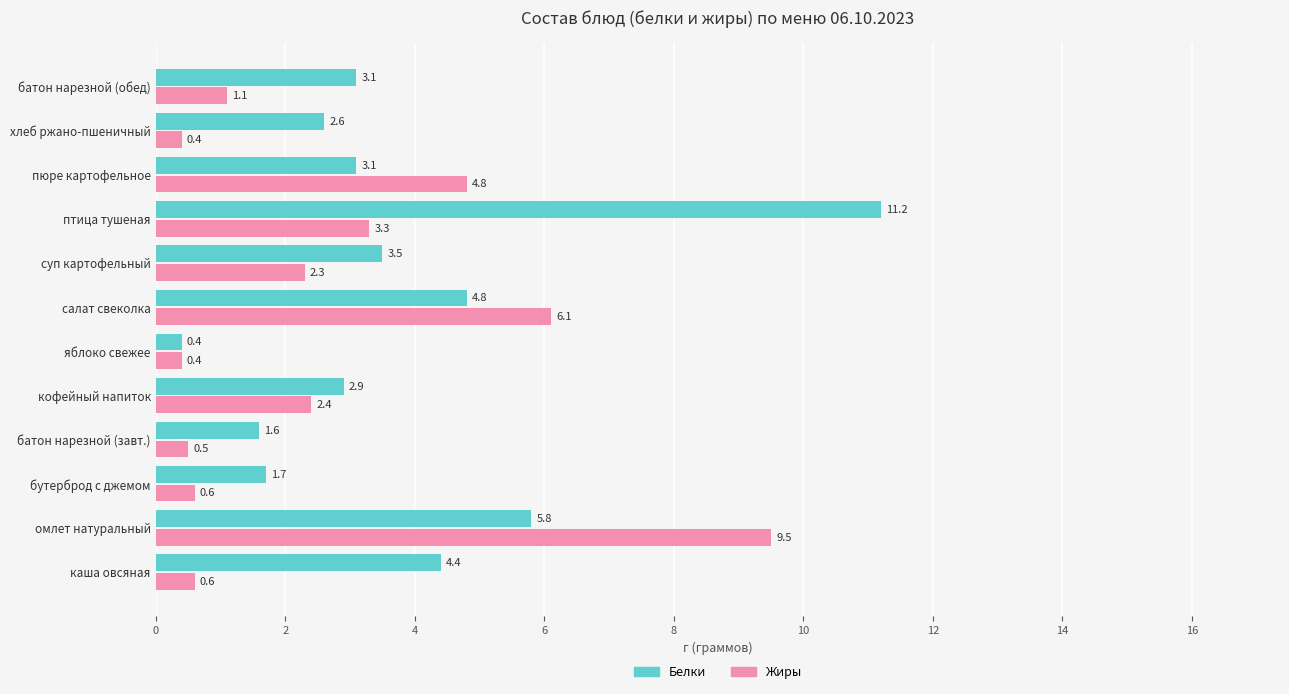

What is the difference between the second highest and minimum values in the Жиры series?

5.7